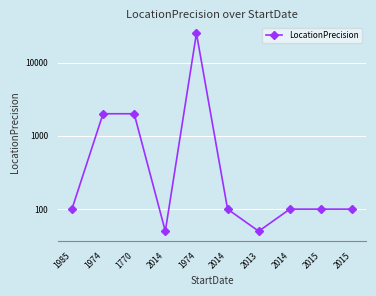

What is the difference between the maximum and minimum values?

24950